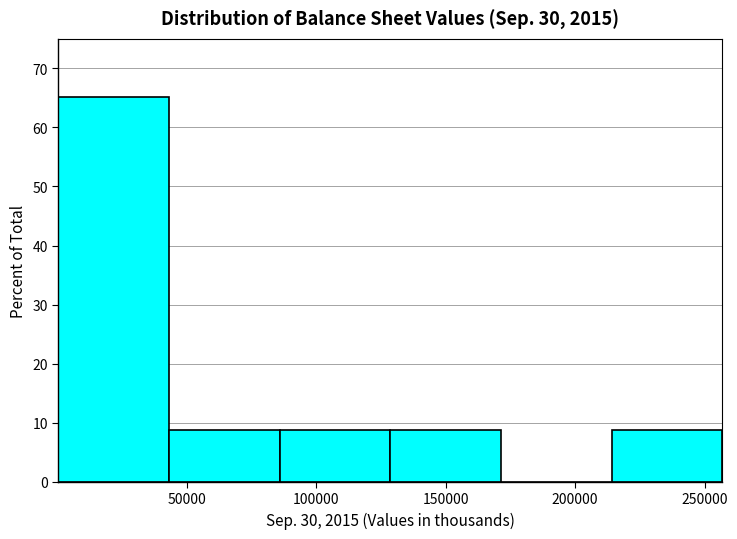

How tall is the bar that spans 215000 to 255000 on the x-axis? Neither the bar edges nor the heights are printed on the chart, so give them approximately, as read against the axes.

9